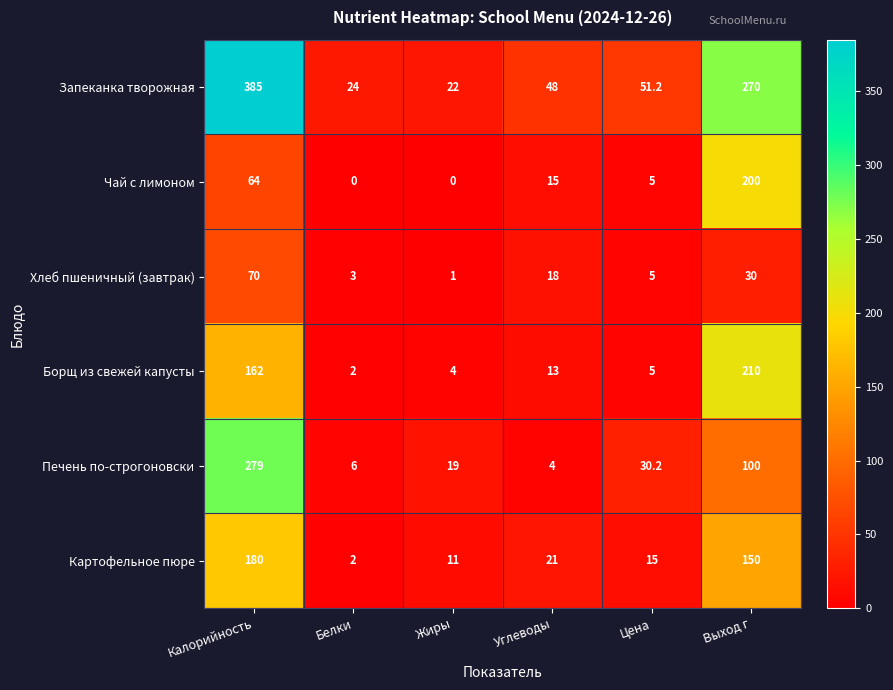

How many data points in Чай с лимоном are less than 15?

3